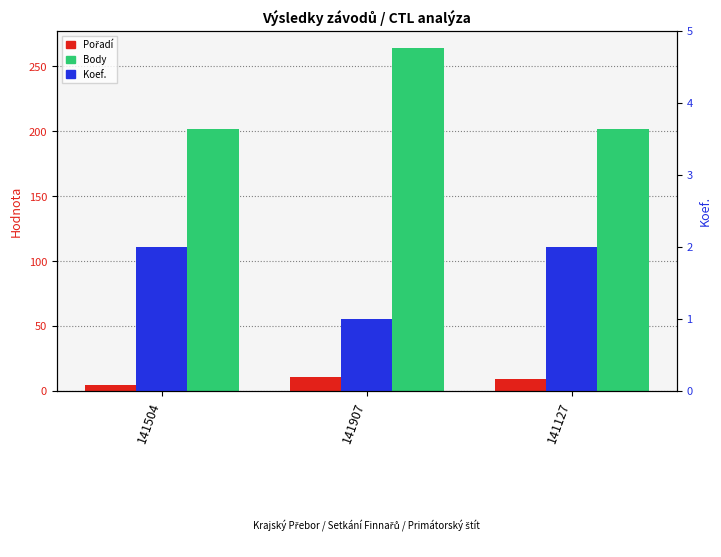

How many bars are there in each group?

3